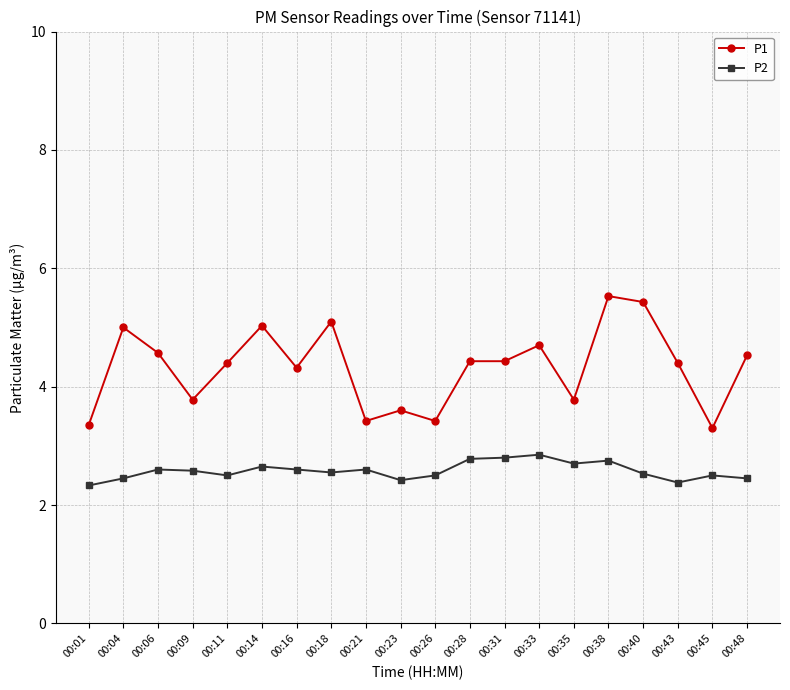

What is the difference between the P2 values at 00:28 and 00:35?

0.1